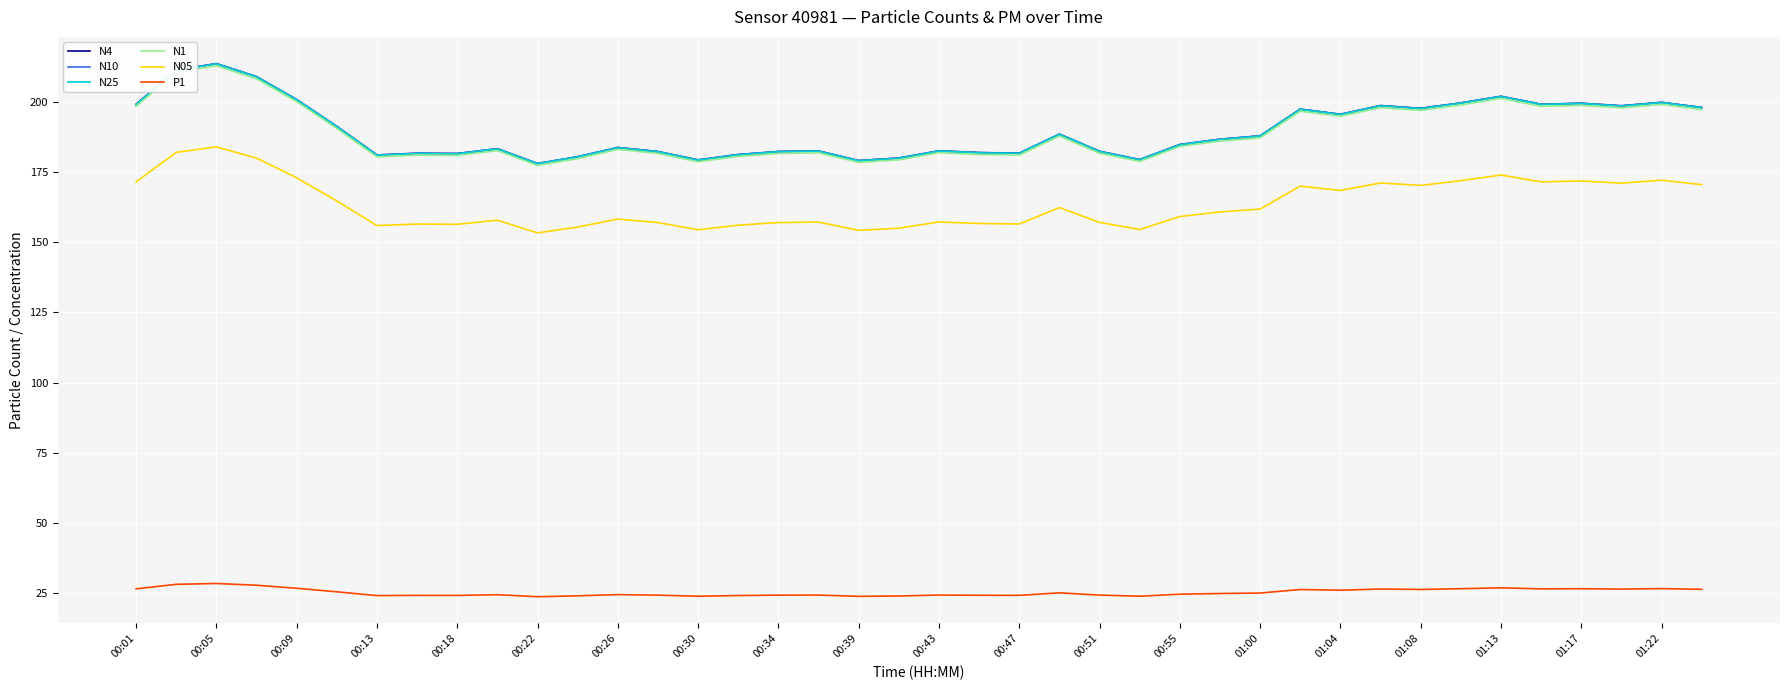

What is the minimum value for N4?

178.1